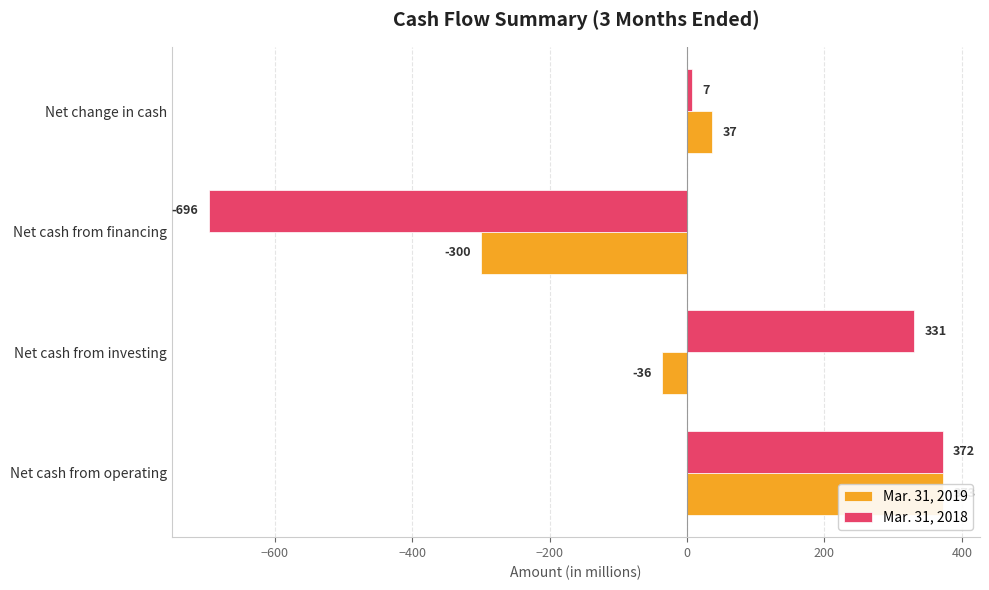

What is the average value of the Mar. 31, 2018 series?

4